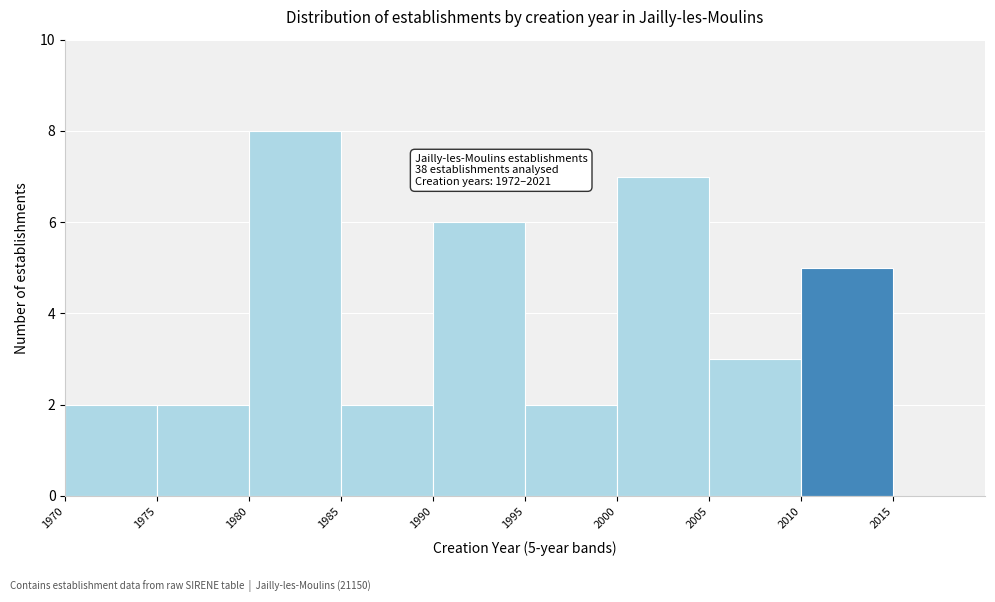

Over which range of the x-axis is the bar tallest?

1980 to 1985